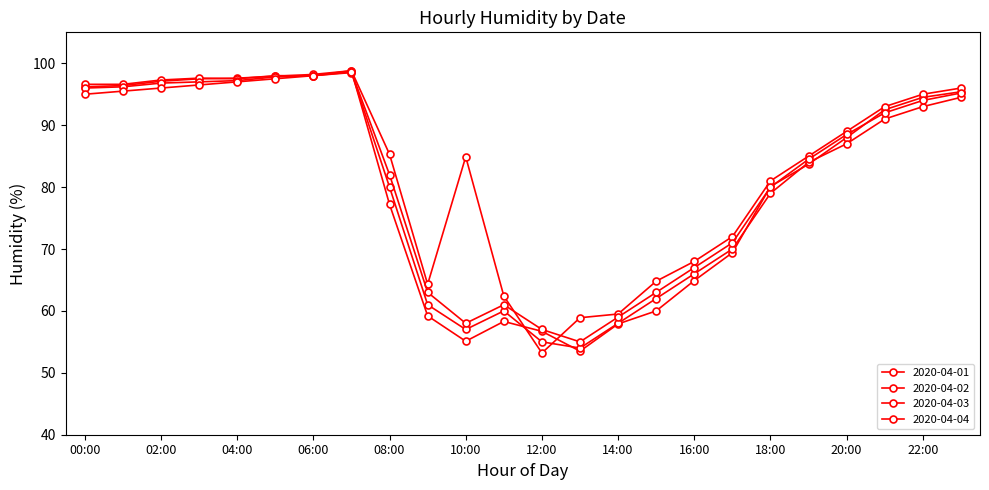

How many data points in 2020-04-04 are less than 88?

12